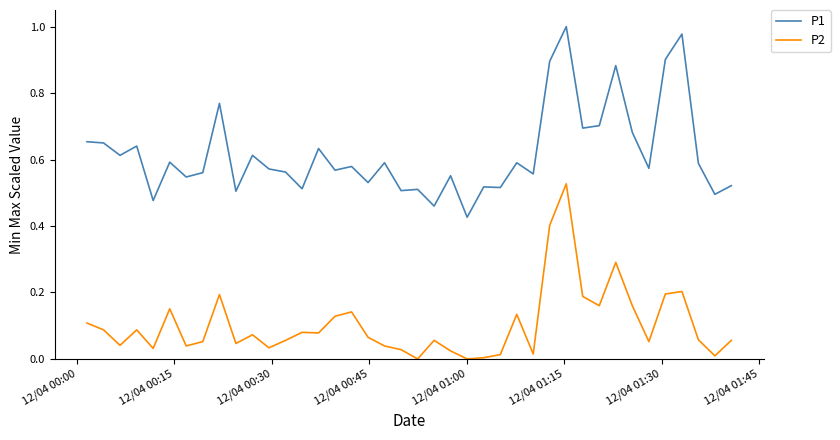

Which series has the largest total across all categories?

P1